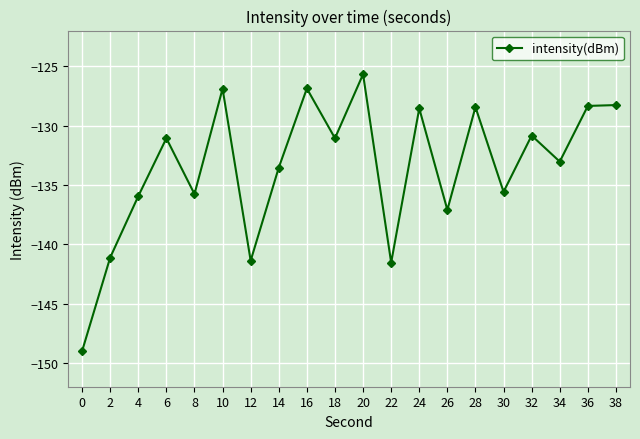

What is the average value?

-133.5